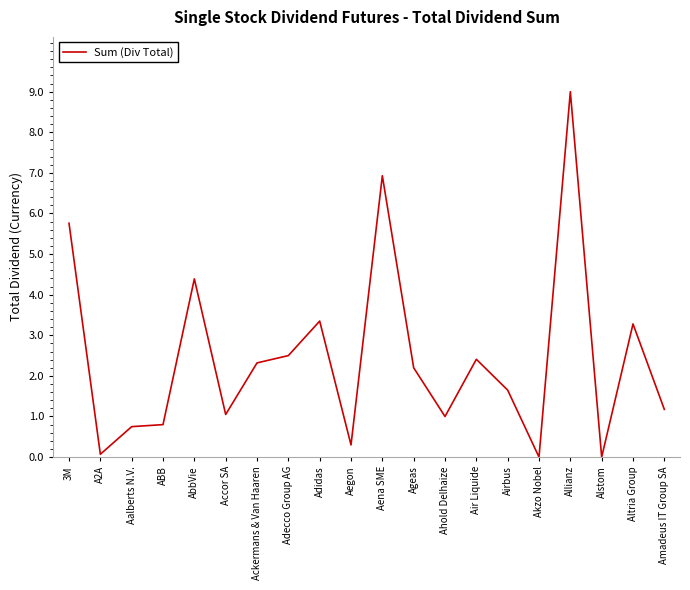

The value at ABB is 0.8. True or false?

True